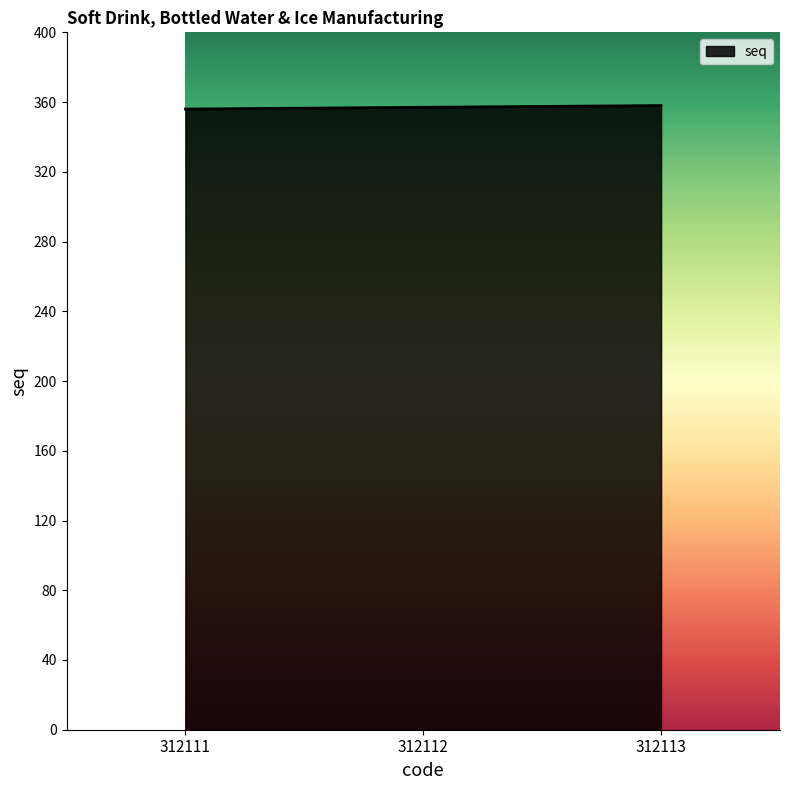

What is the approximate value at 312111?

356